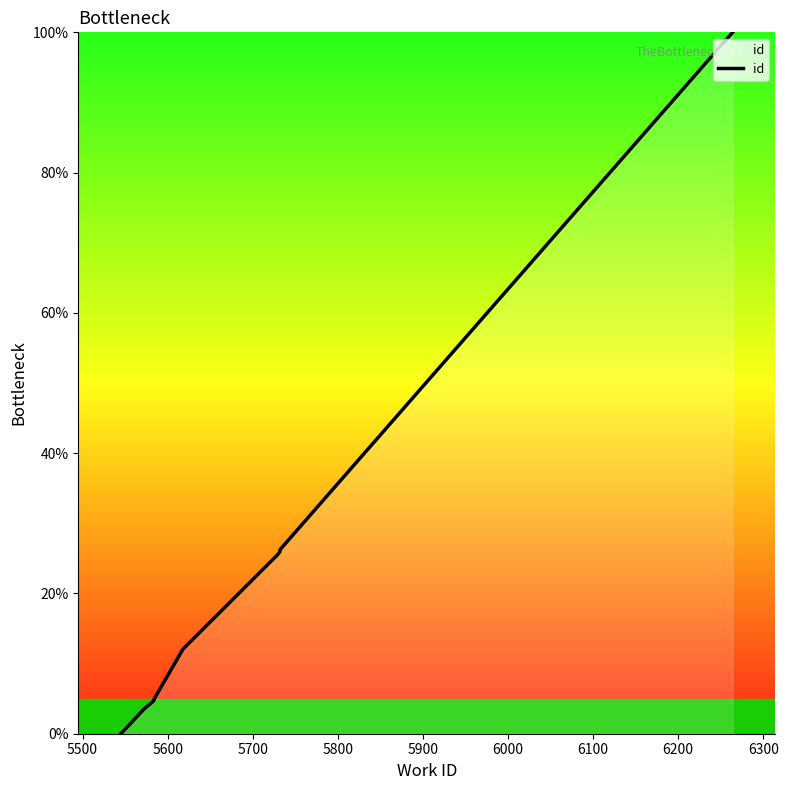

Approximately how many times larger is the value at 5900 compared to 6200?

0.5